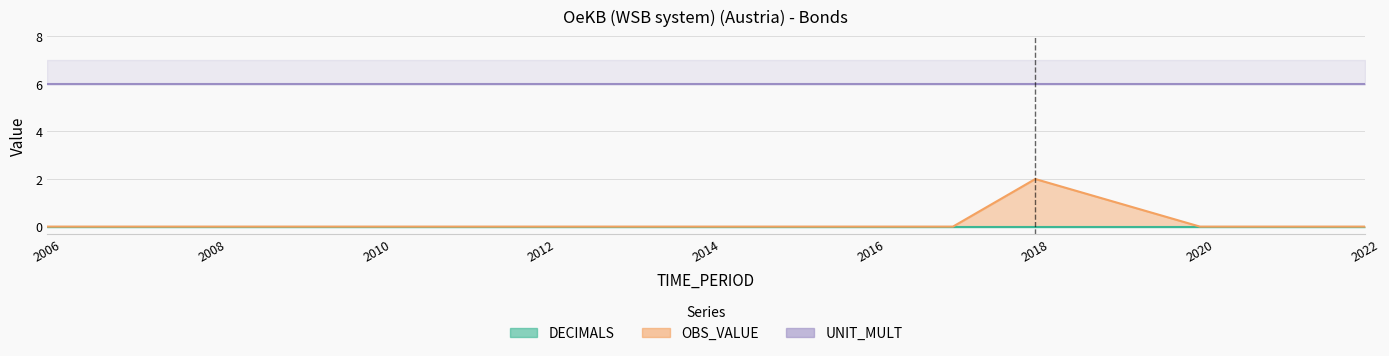

Reading left to right, list all the values displayed in this chart.

OBS_VALUE: 2006=0	2007=0	2008=0	2009=0	2010=0	2011=0	2012=0	2013=0	2014=0	2015=0	2016=0	2017=0	2018=2	2019=1	2020=0	2021=0	2022=0
DECIMALS: 2006=0	2007=0	2008=0	2009=0	2010=0	2011=0	2012=0	2013=0	2014=0	2015=0	2016=0	2017=0	2018=0	2019=0	2020=0	2021=0	2022=0
UNIT_MULT: 2006=6	2007=6	2008=6	2009=6	2010=6	2011=6	2012=6	2013=6	2014=6	2015=6	2016=6	2017=6	2018=6	2019=6	2020=6	2021=6	2022=6